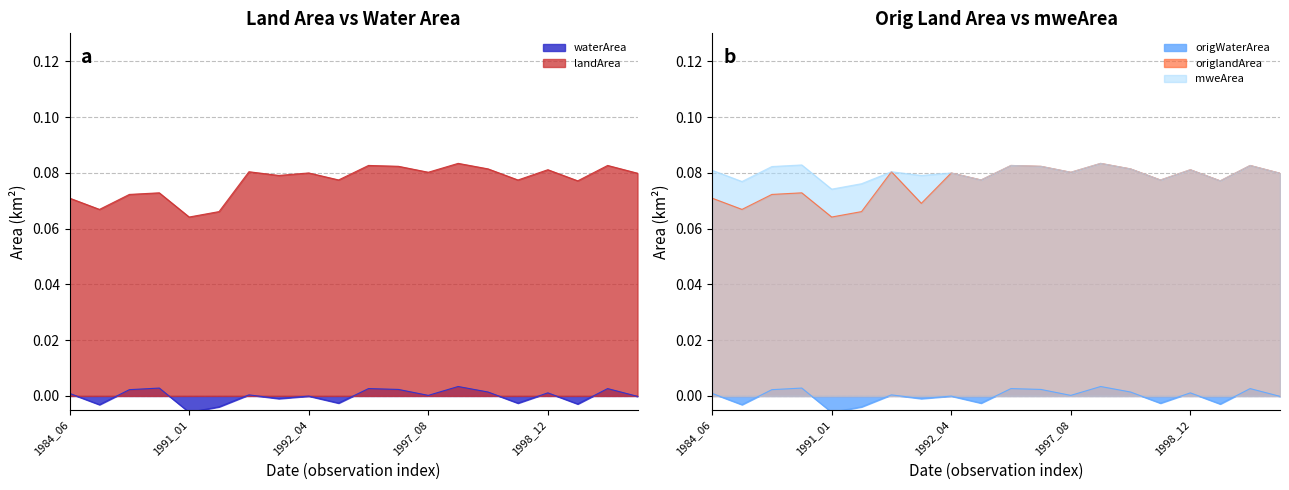

Rank the series by their maximum value, from highest to lowest.

landArea, origlandArea, mweArea, waterArea, origWaterArea